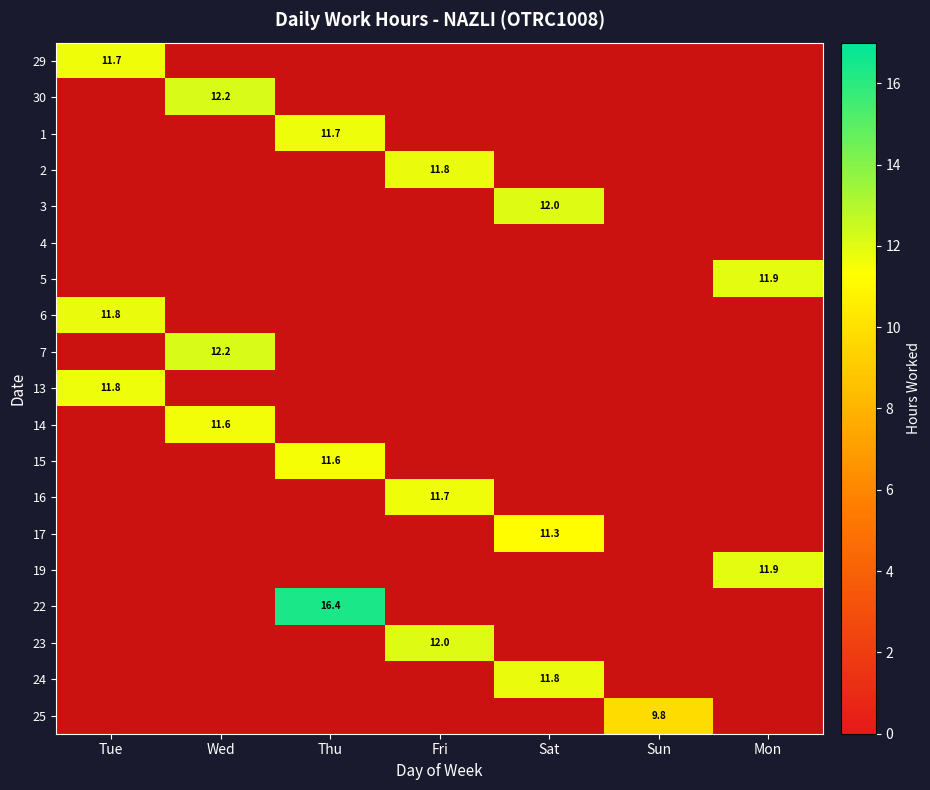

Which series changed the most between Wed and Sat?

7